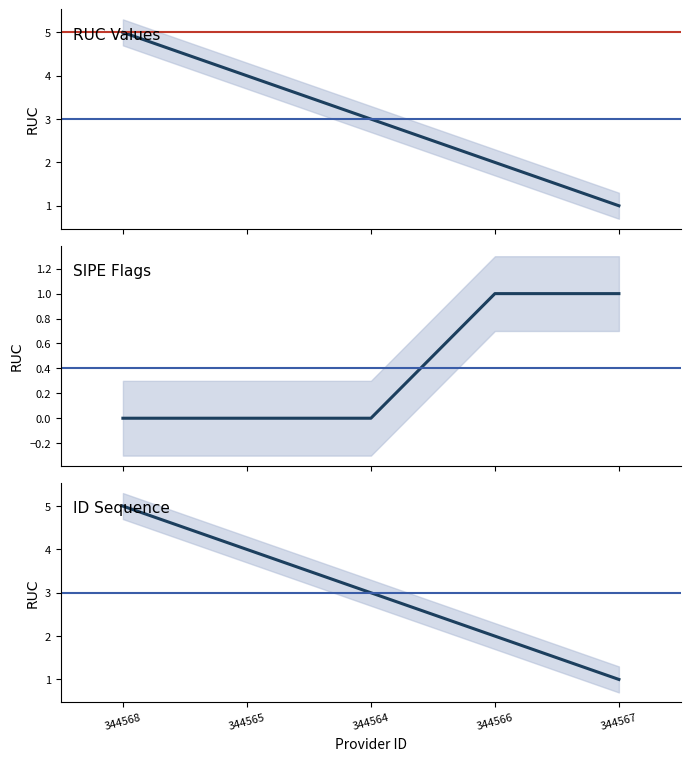

The value at 344565 is 4. True or false?

True